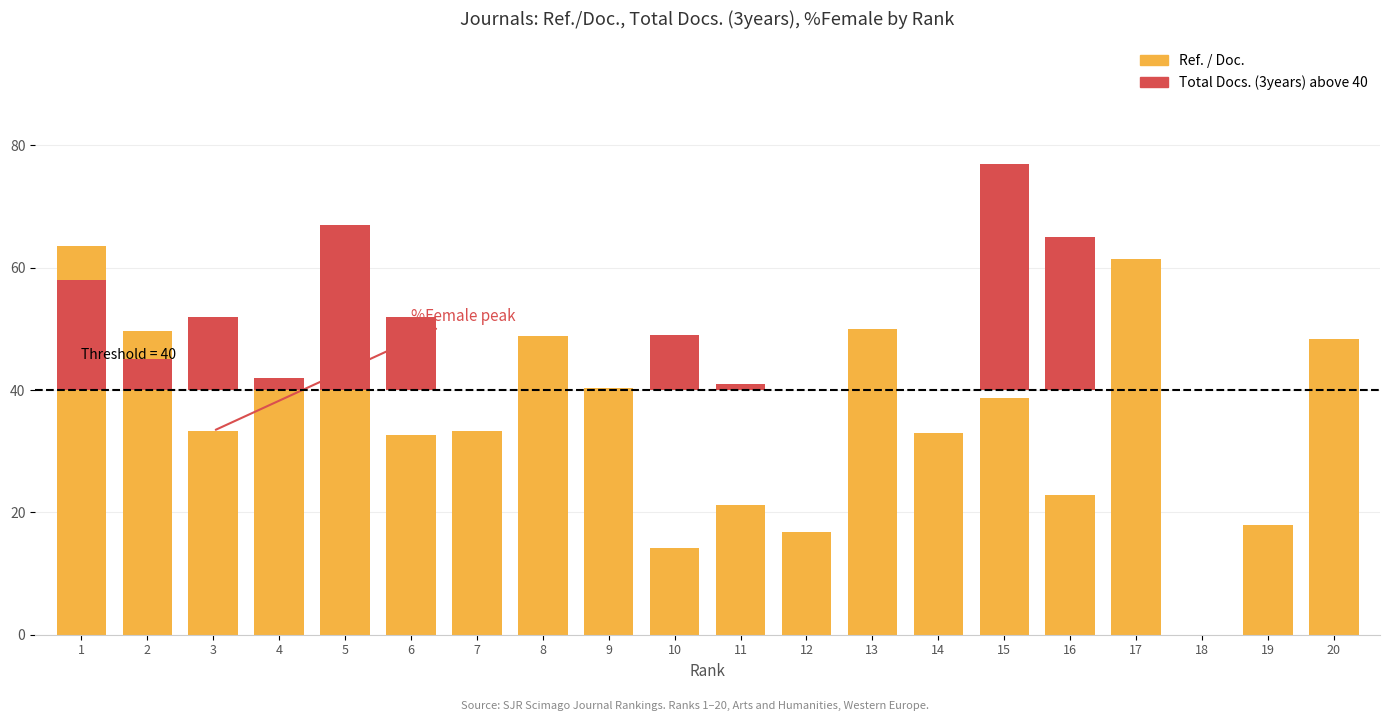

What is the maximum value for Total Docs. (3years)?

77.0